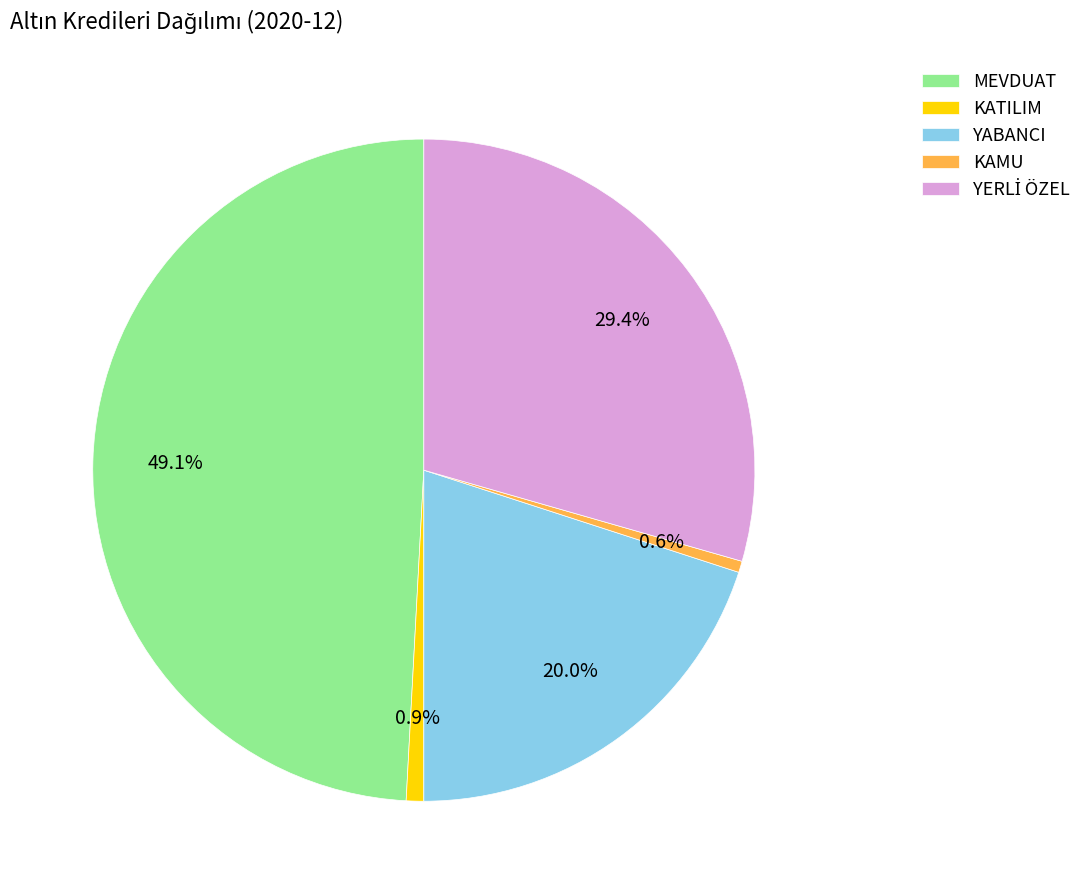

Does any single category account for the majority?

No